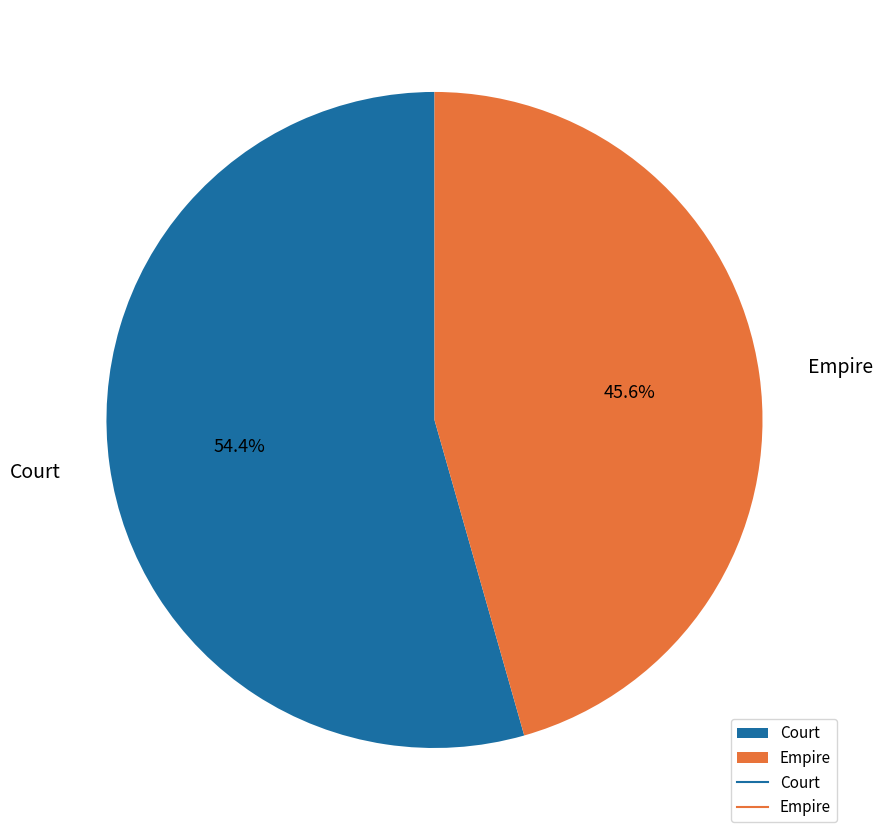

Combined, what portion of the pie is Empire and Court?

100.0%